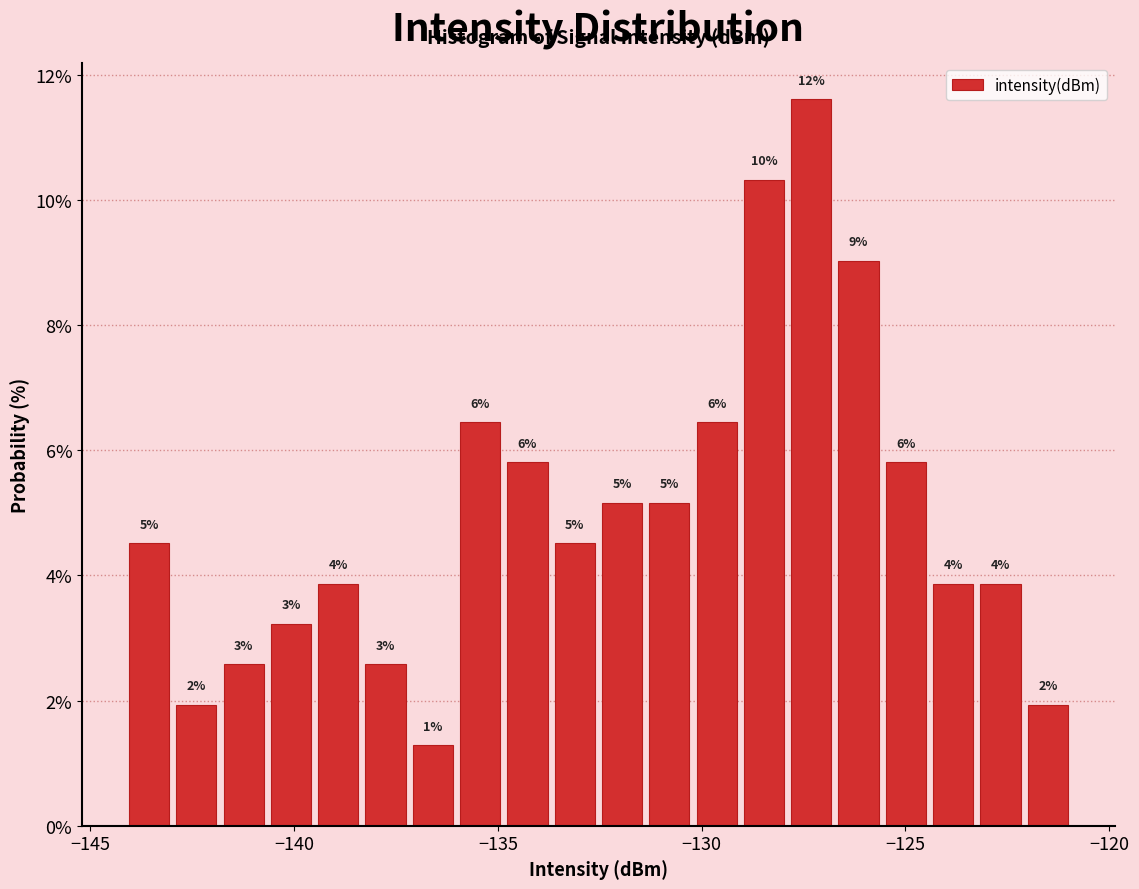

Read against the x-axis, roughly where is the centre of the tallest bar?

-127.5